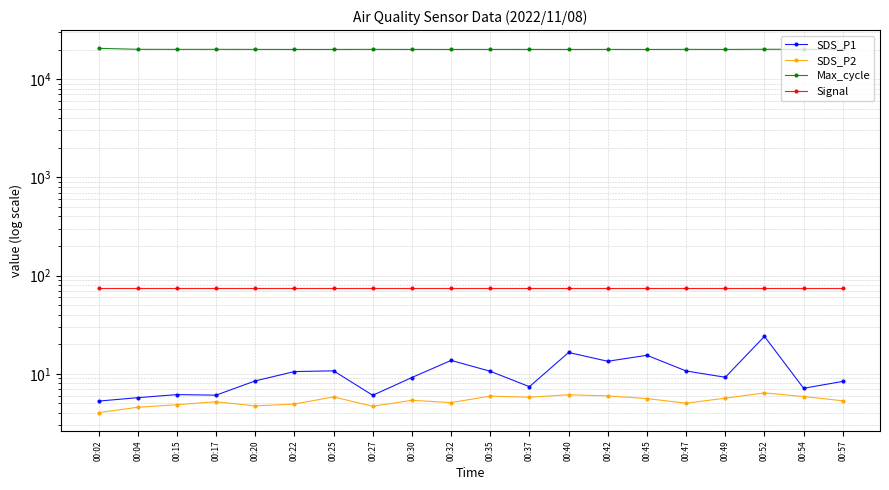

At which category does the chart reach its peak across all series?

00:02